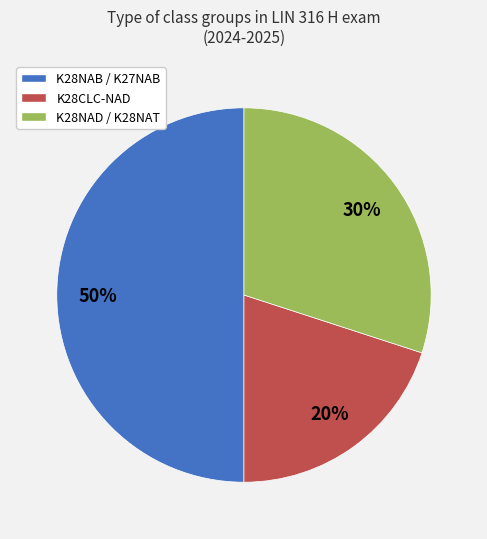

Is the sum of K28NAD / K28NAT and K28NAB / K27NAB greater than half?

Yes